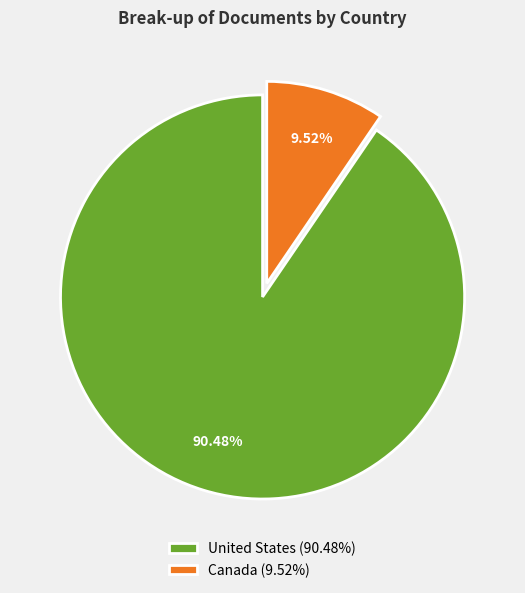

The United States slice represents 90% of the pie. True or false?

True